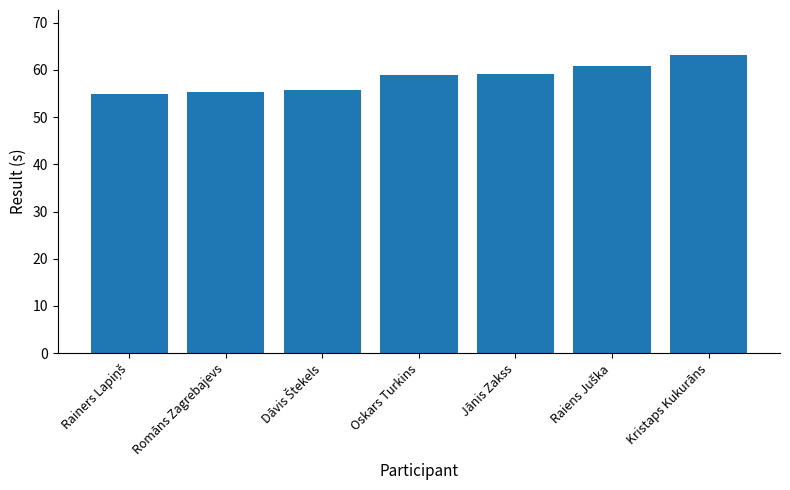

Reading left to right, transcribe all the data shown in this chart.

54.9	55.4	55.7	58.9	59.2	60.8	63.2